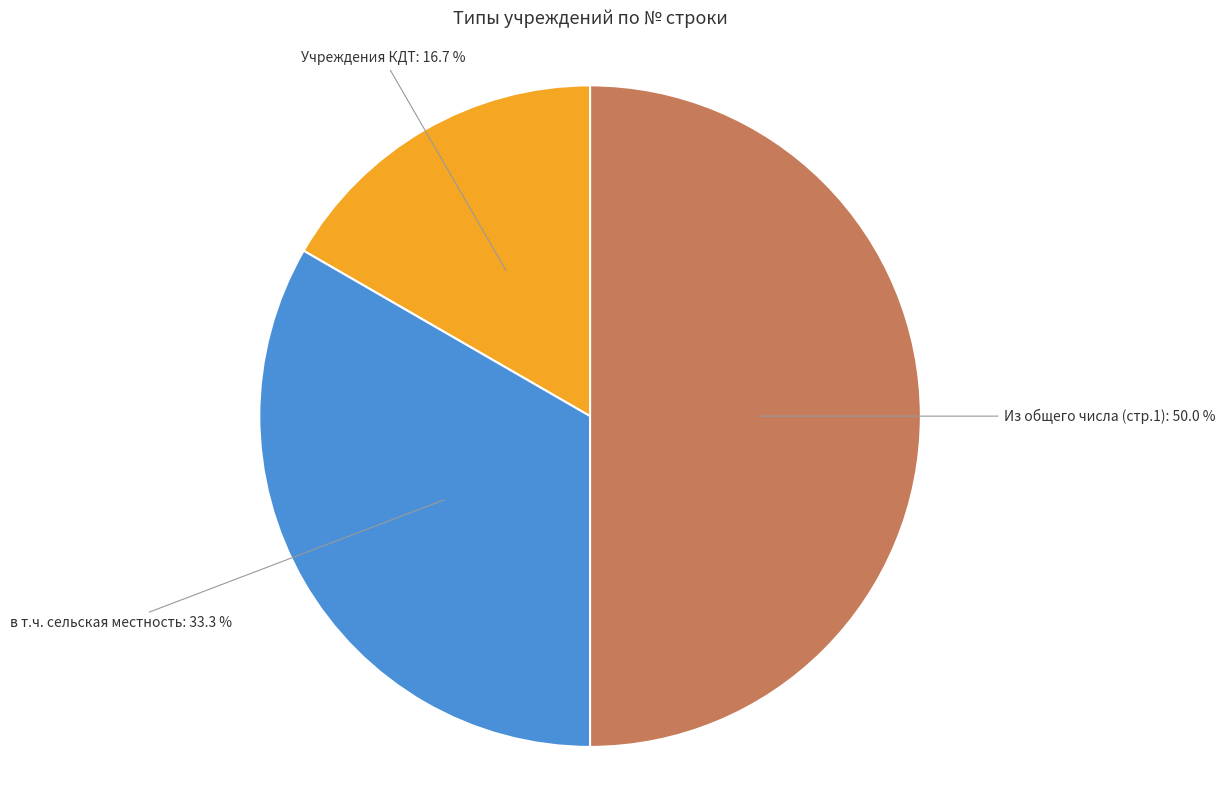

Rank the categories by value from highest to lowest.

Из общего числа (стр.1), в т.ч. сельская местность, Учреждения КДТ